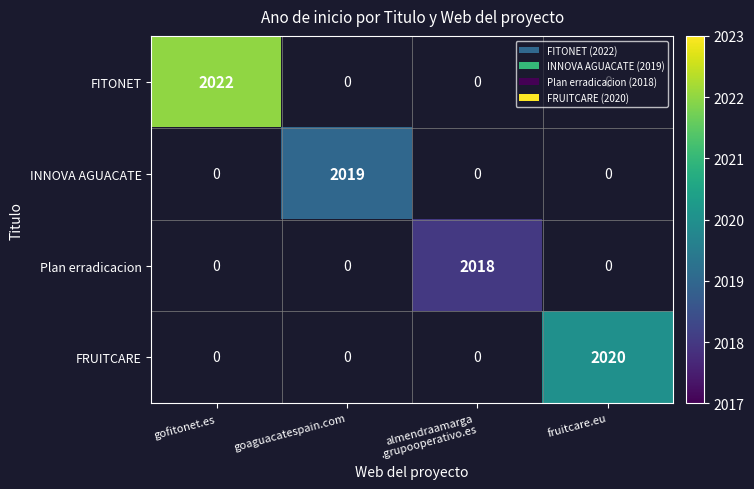

How many data points does each series have?

4